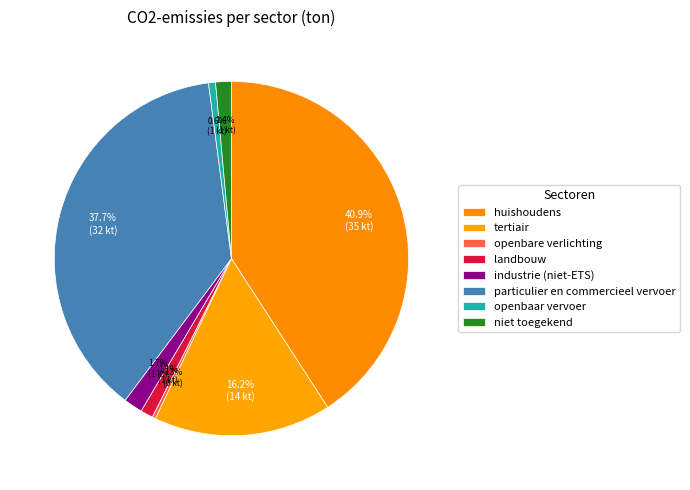

Is it true that openbaar vervoer is 1% of the pie?

True